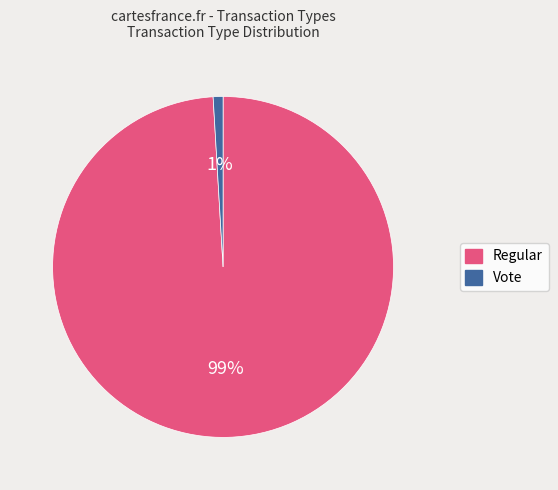

Which category has the smallest portion of the pie?

Vote